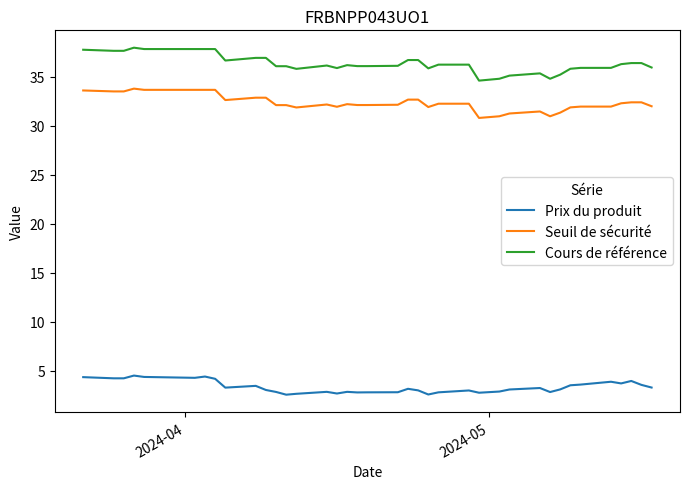

List the series in order of their peak value, highest first.

Cours de référence, Seuil de sécurité, Prix du produit